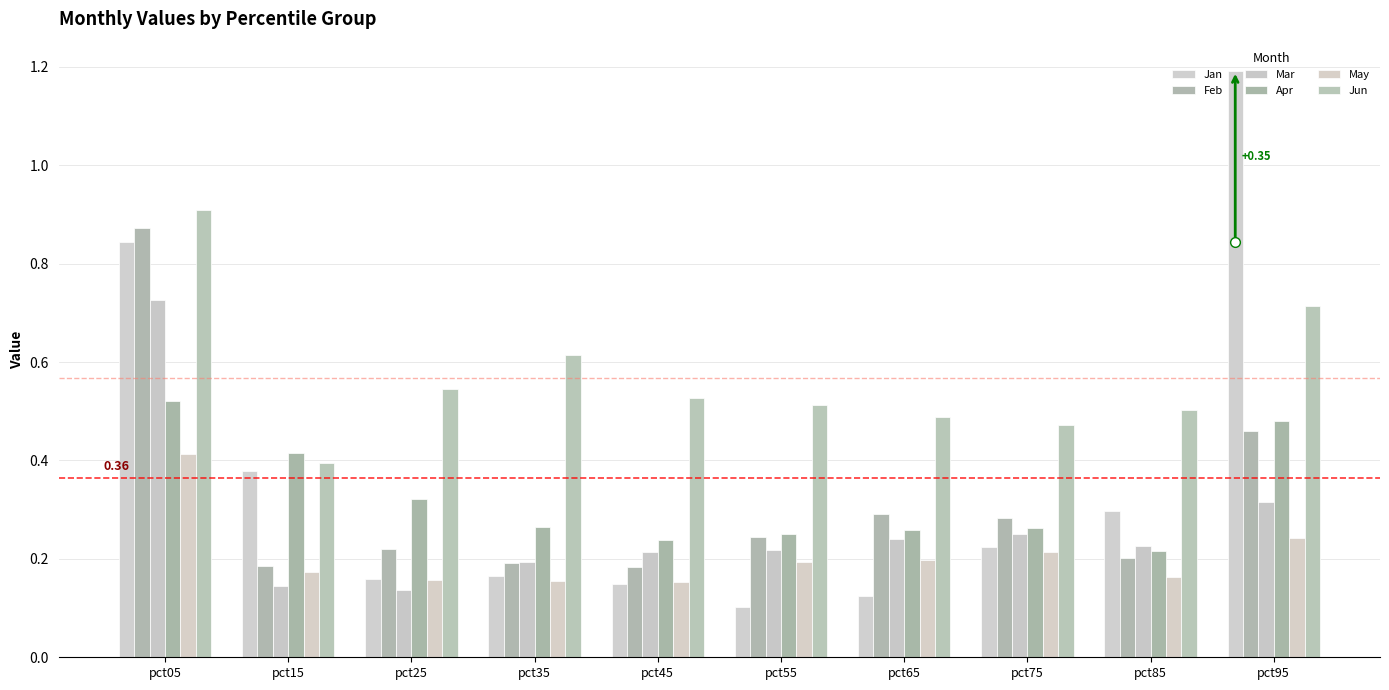

The May series shows 0.2 at pct75. True or false?

True